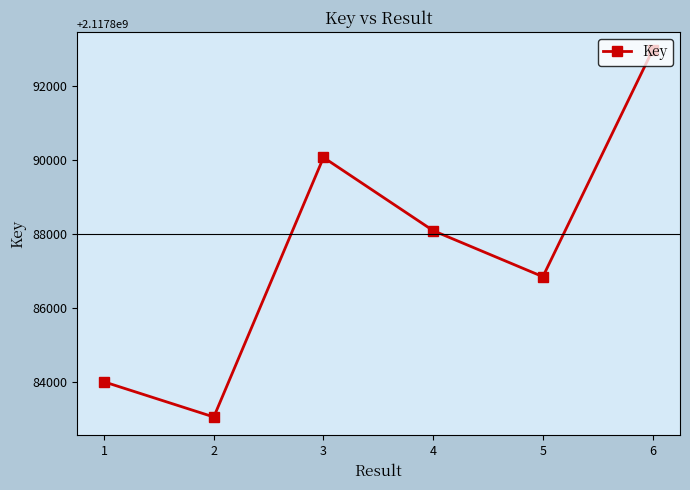

What is the value of the 4th point from the left?

2117888090